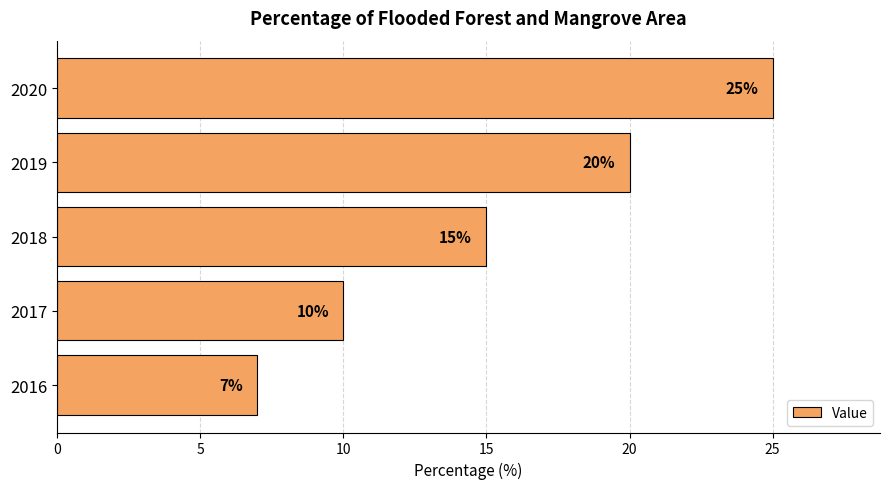

Reading bottom to top, transcribe all the data shown in this chart.

7	10	15	20	25